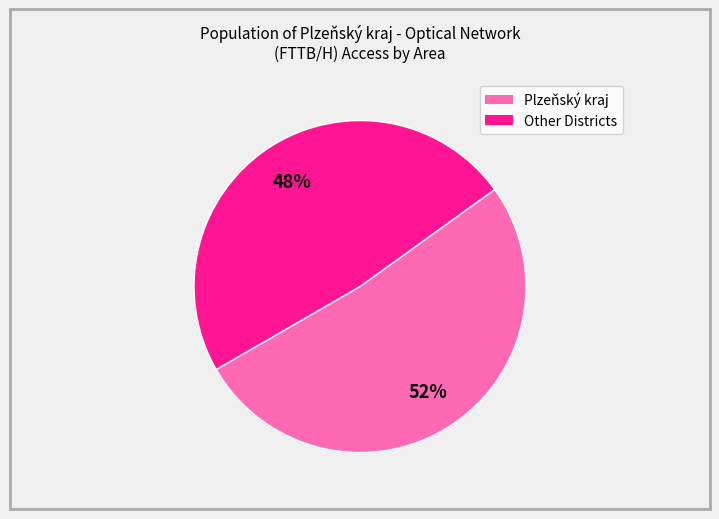

To the nearest percent, what is the average slice percentage?

50%